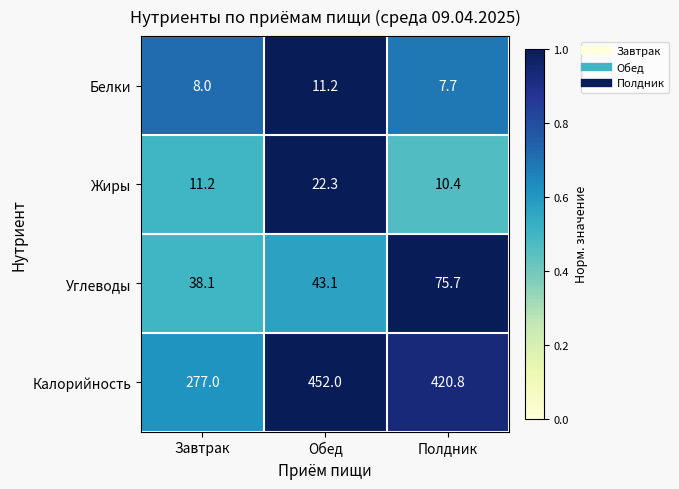

Which series has the largest total across all categories?

Калорийность